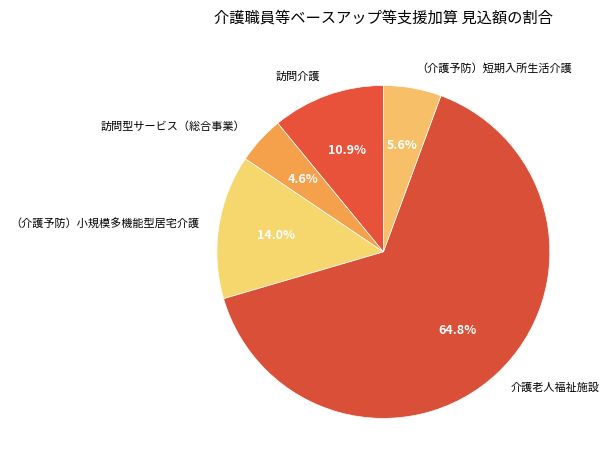

Which category has the smallest portion of the pie?

訪問型サービス（総合事業）